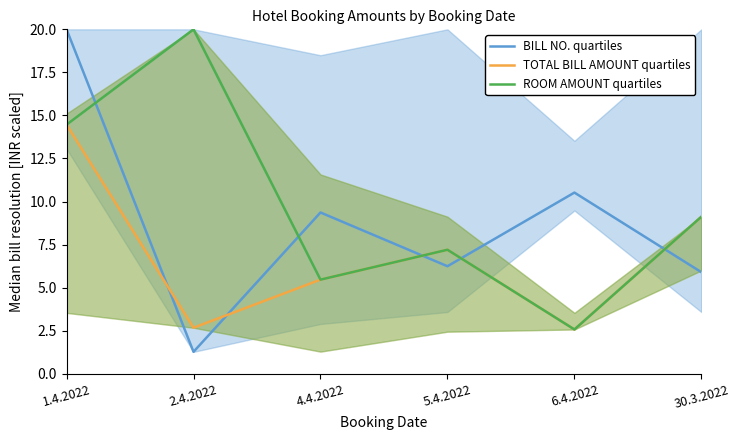

What is the difference between the second highest and minimum values in the TOTAL BILL AMOUNT quartiles series?

6.5